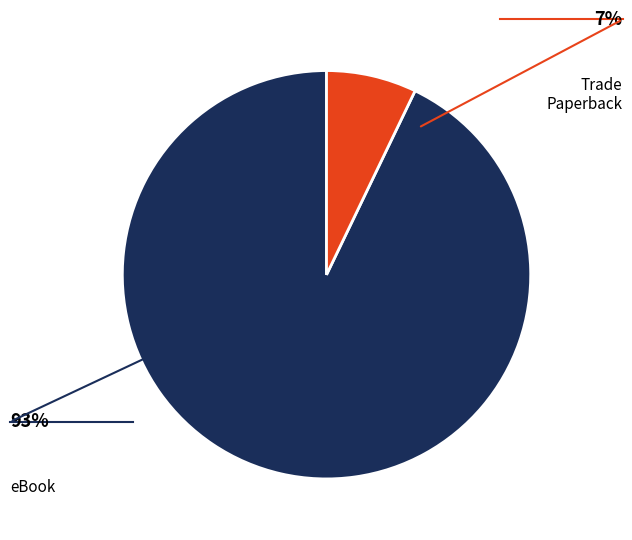

Does Trade Paperback represent more than half of the total?

No